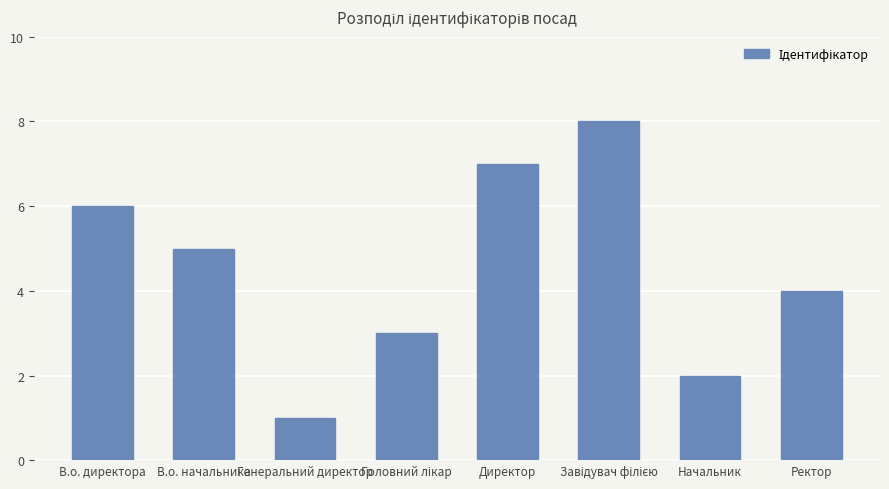

What is the change in value from Генеральний директор to Ректор?

+3